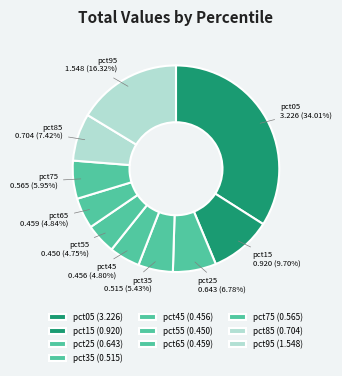

What percentage is the pct95 slice, to the nearest percent?

16%